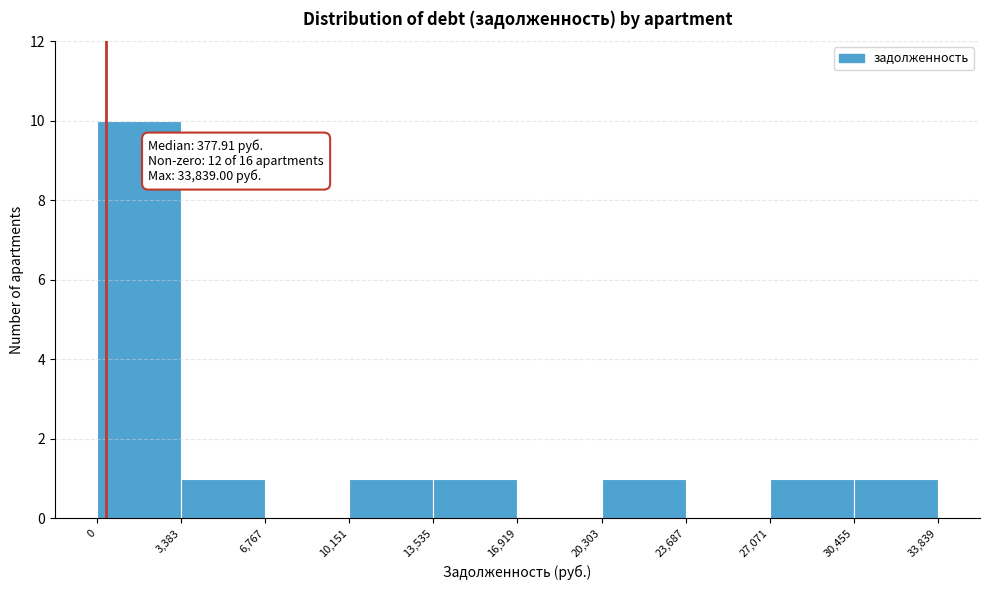

Which range on the x-axis has the tallest bar?

0 to 3,383